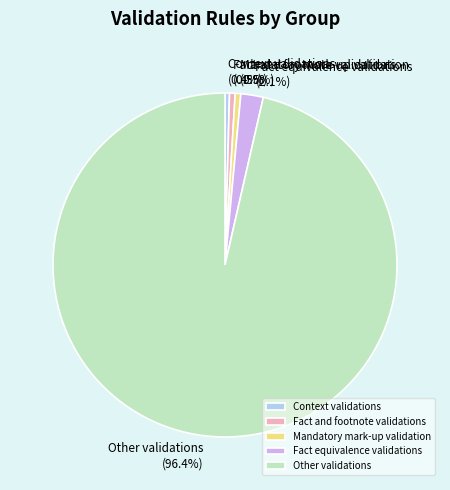

To the nearest percent, what is the average slice percentage?

20%